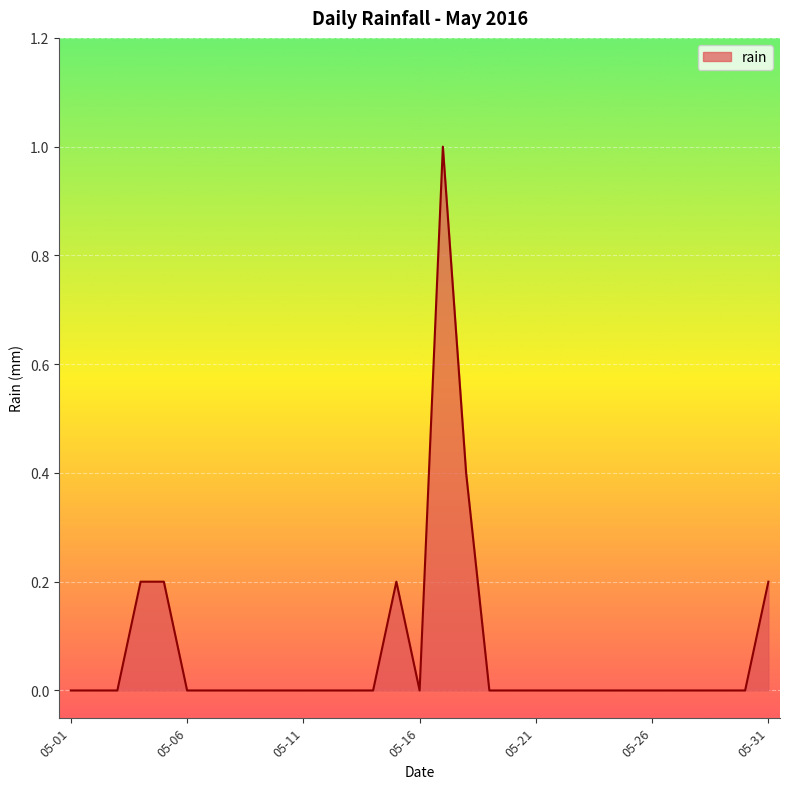

True or false: the data has more than 0 interior local peaks.

True